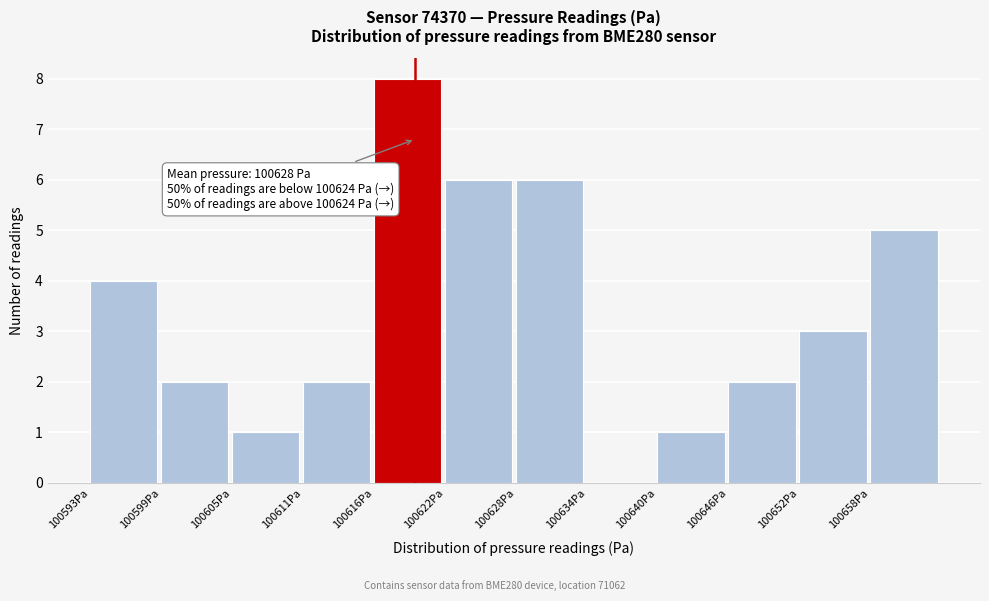

Over which range of the x-axis is the bar tallest?

100617 to 100622